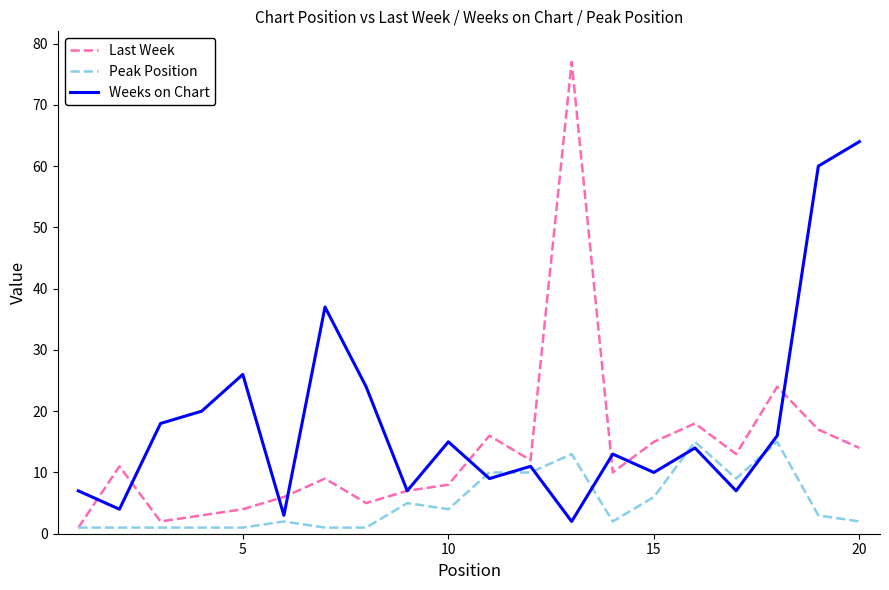

Which series has the largest total across all categories?

Weeks on Chart